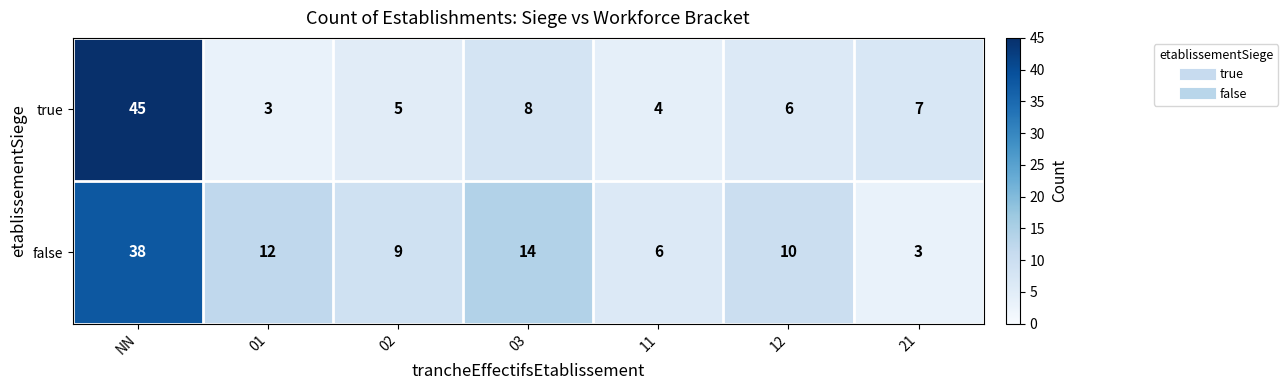

What is the difference between the second highest and second lowest values in the true series?

4